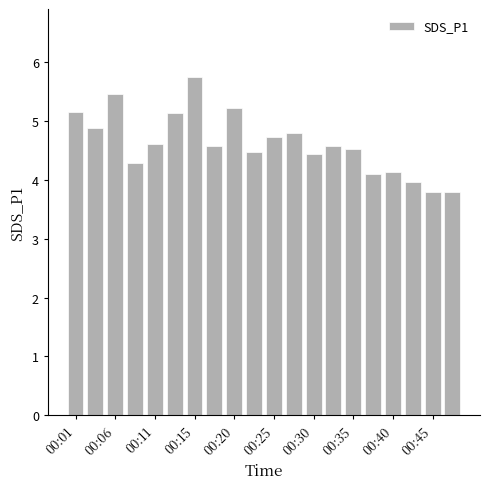

What is the greatest value displayed?

5.8